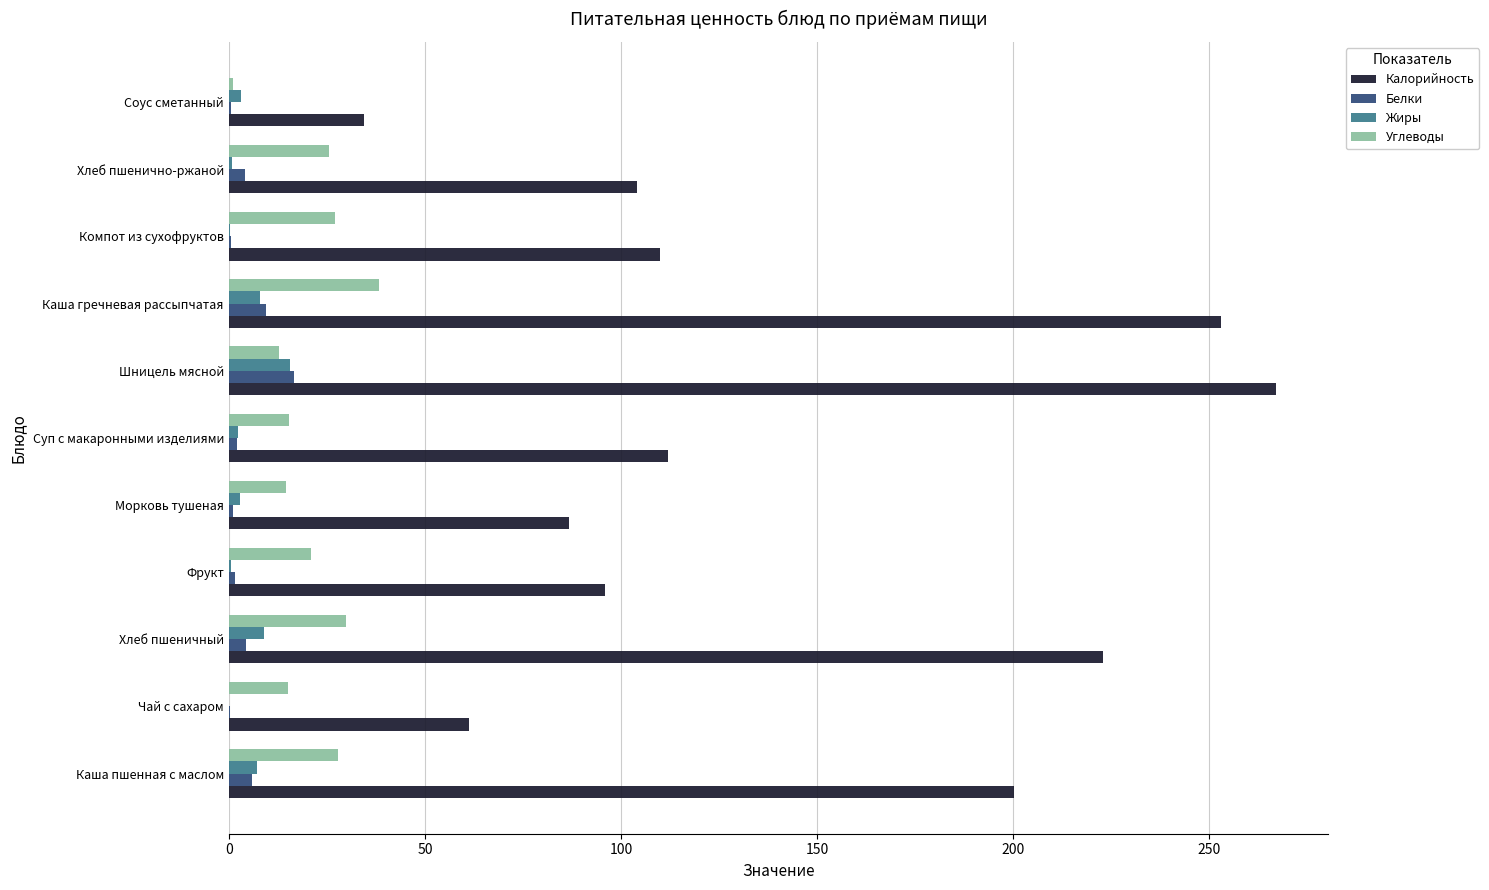

At which category does the chart reach its peak across all series?

Шницель мясной